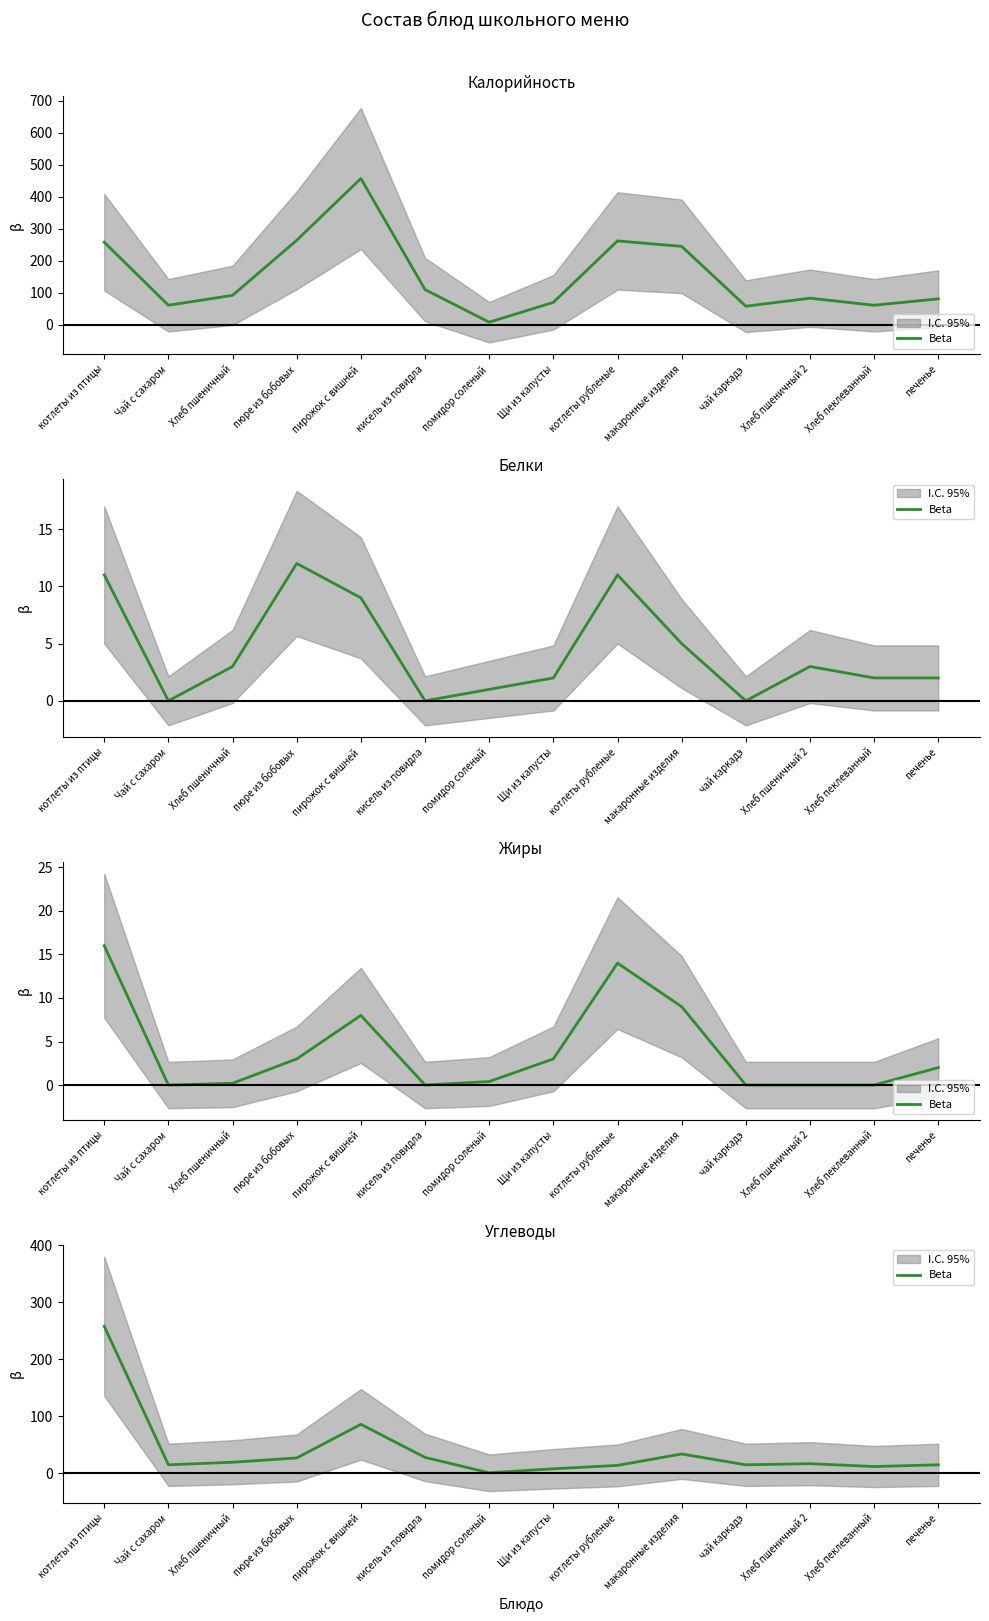

Between Чай с сахаром and помидор соленый, which is larger?

Чай с сахаром